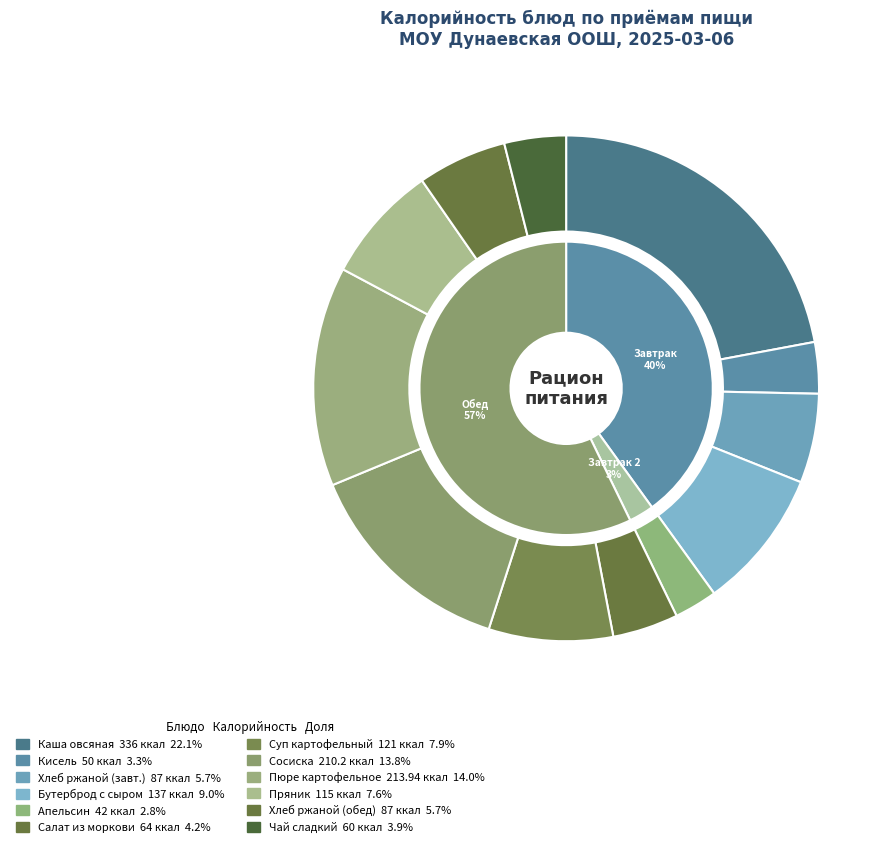

Rank the categories by value from highest to lowest.

Каша овсяная вязкая с маслом, Пюре картофельное, Сосиска отварная, Бутерброд с сыром, Суп картофельный с макаронными изделиями, Пряник, Хлеб ржаной (завтрак), Хлеб ржаной (обед), Салат из моркови, Чай сладкий, Кисель, Апельсин